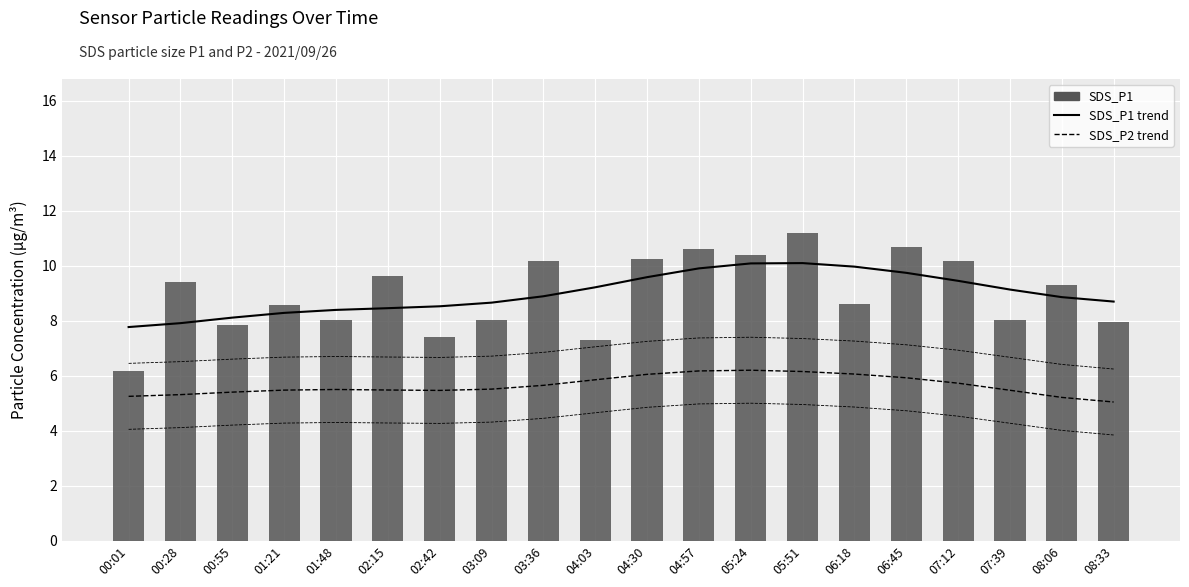

What is the label of the 15th bar from the left?

06:18